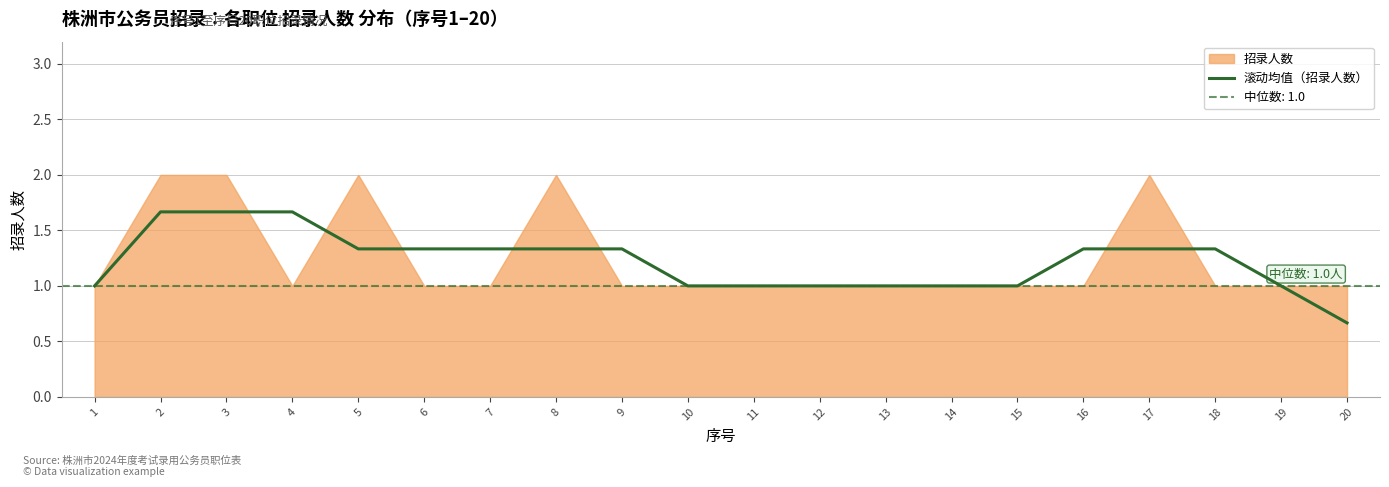

At which label is the value closest to 1?

1